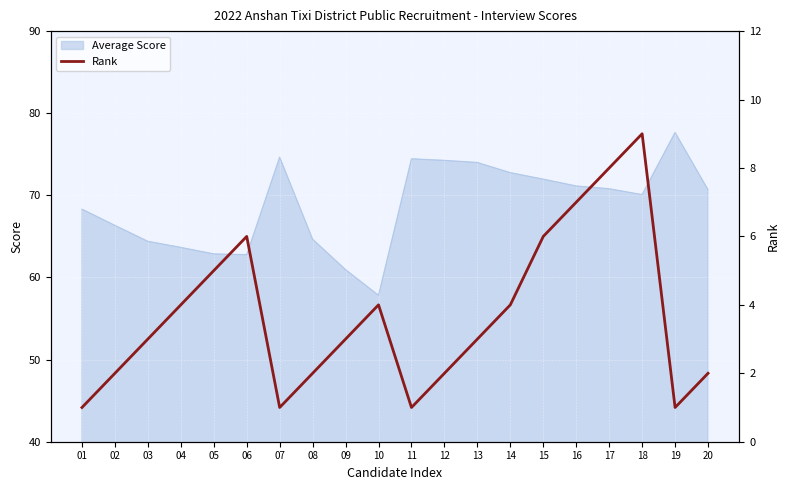

What is the maximum value shown in the chart?

9